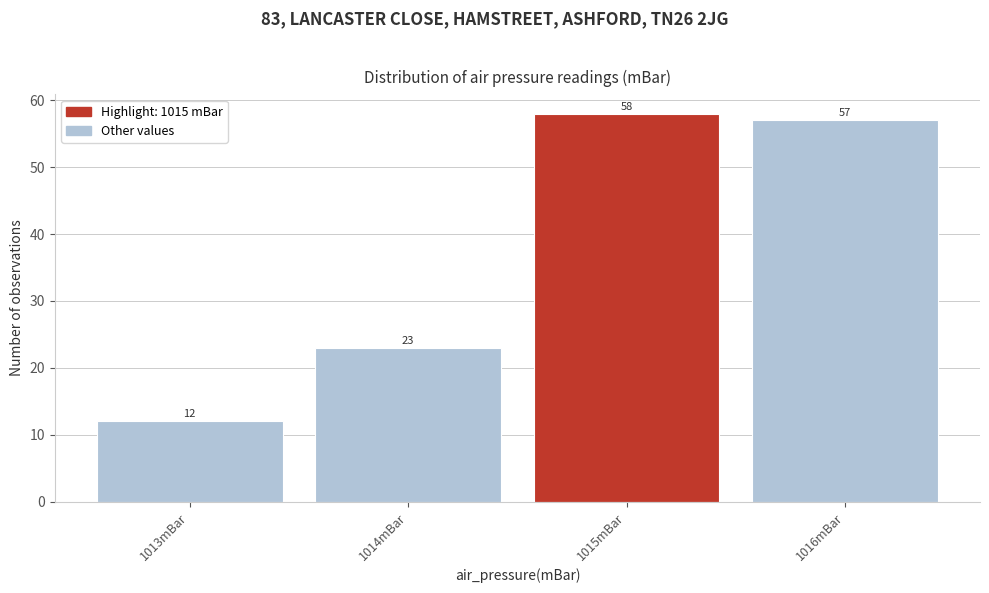

Reading left to right, transcribe this chart: for each bar, give the range it covers on the x-axis and its height.

1012.5 to 1013.5: 12
1013.5 to 1014.5: 23
1014.5 to 1015.5: 58
1015.5 to 1016.5: 57